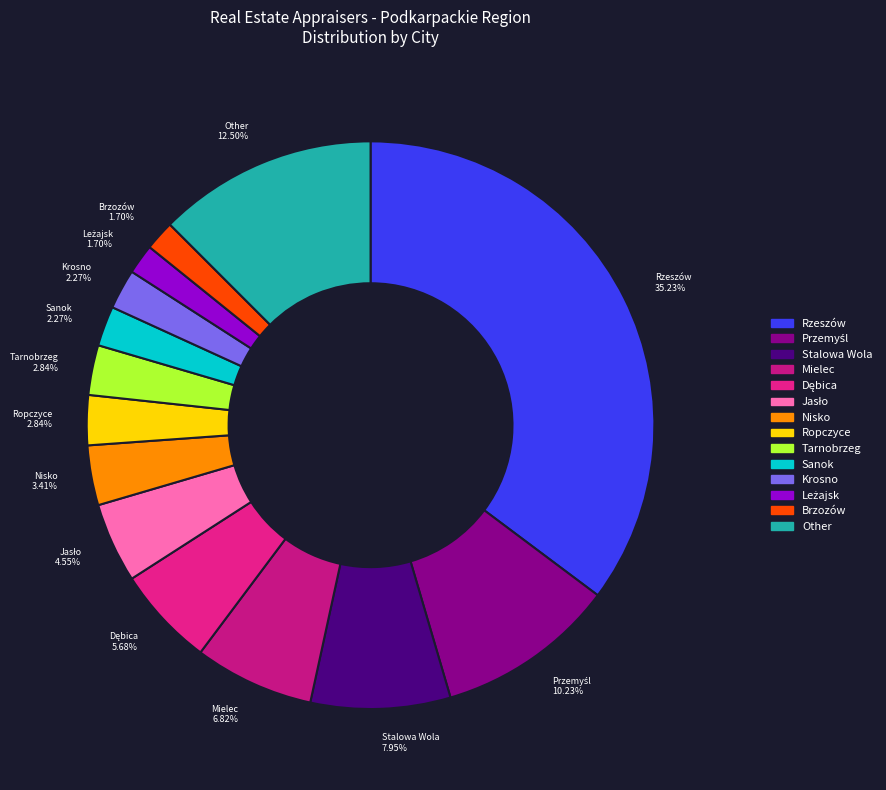

Combined, do Stalowa Wola and Brzozów account for over 50%?

No